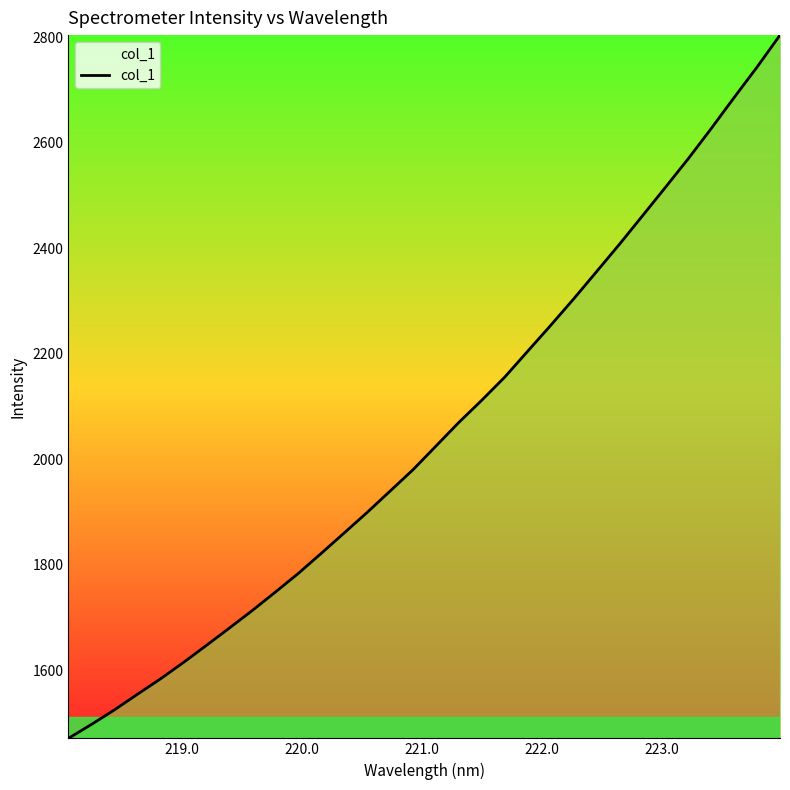

What is the maximum value shown in the chart?

2803.9